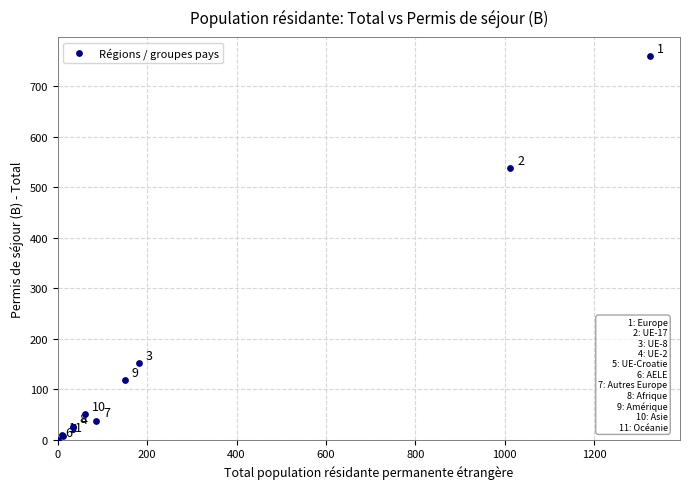

What Y value in the scatter plot is closest to 380?

538